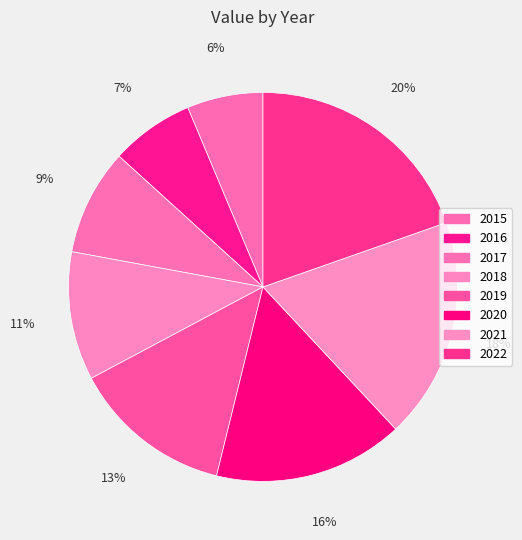

Count the number of slices in the pie.

8